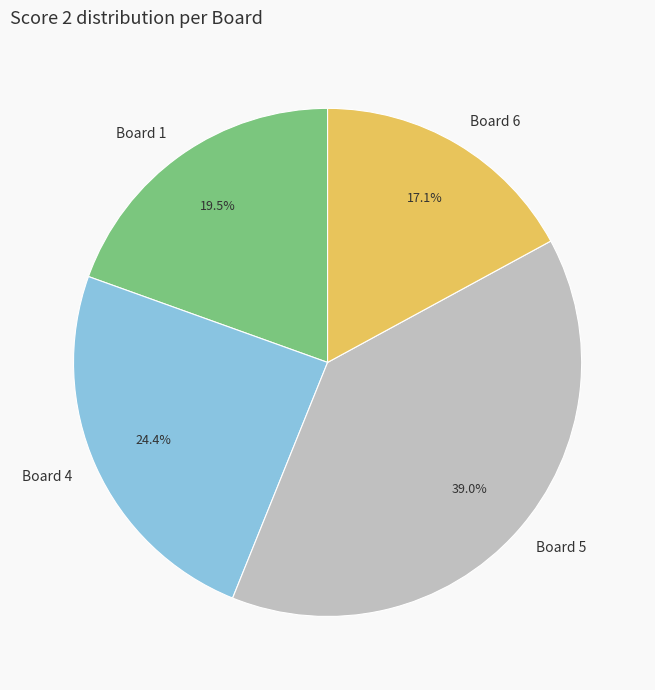

True or false: Board 4 accounts for 30% of the total.

False